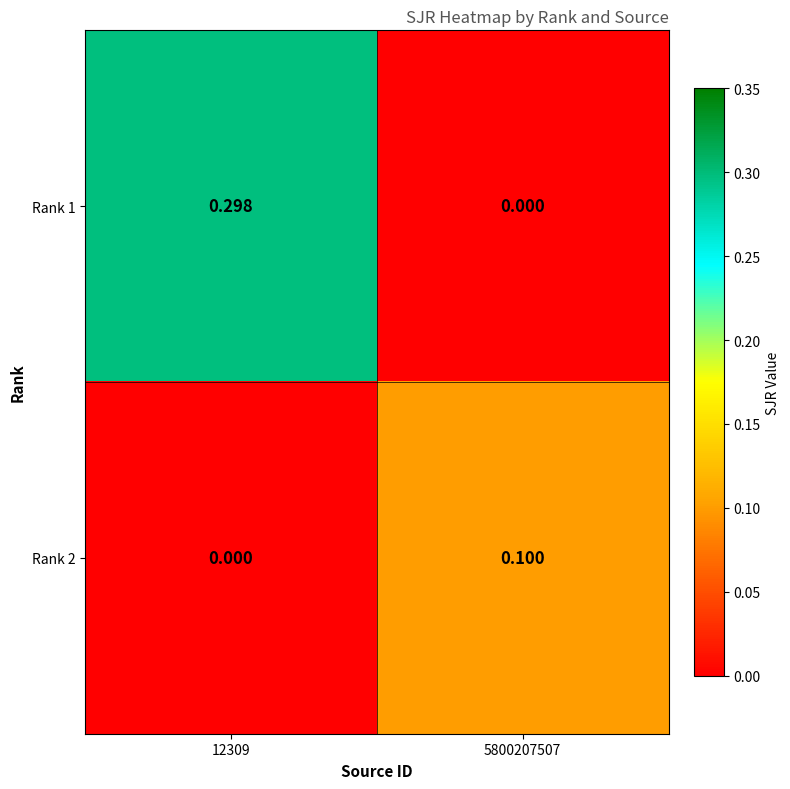

How many positive values does the Rank 1 series have?

1